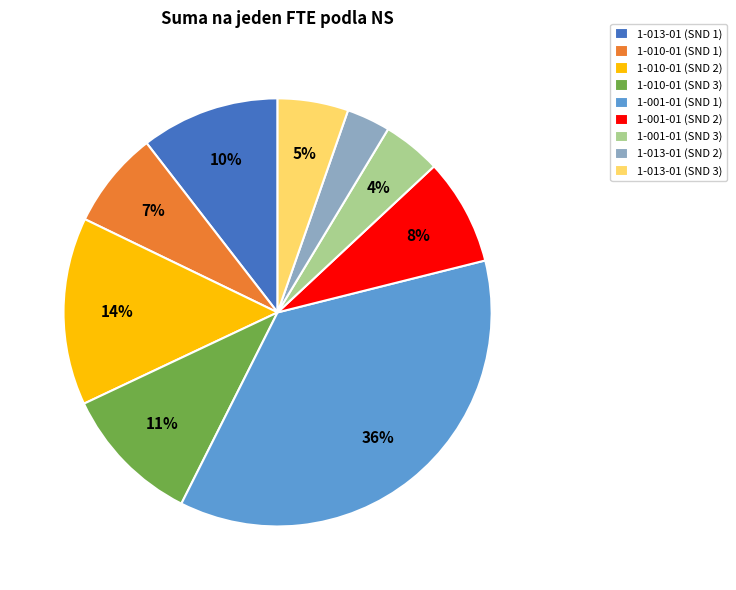

To the nearest percent, what is the combined percentage of 1-010-01 (SND 3) and 1-013-01 (SND 3)?

16%